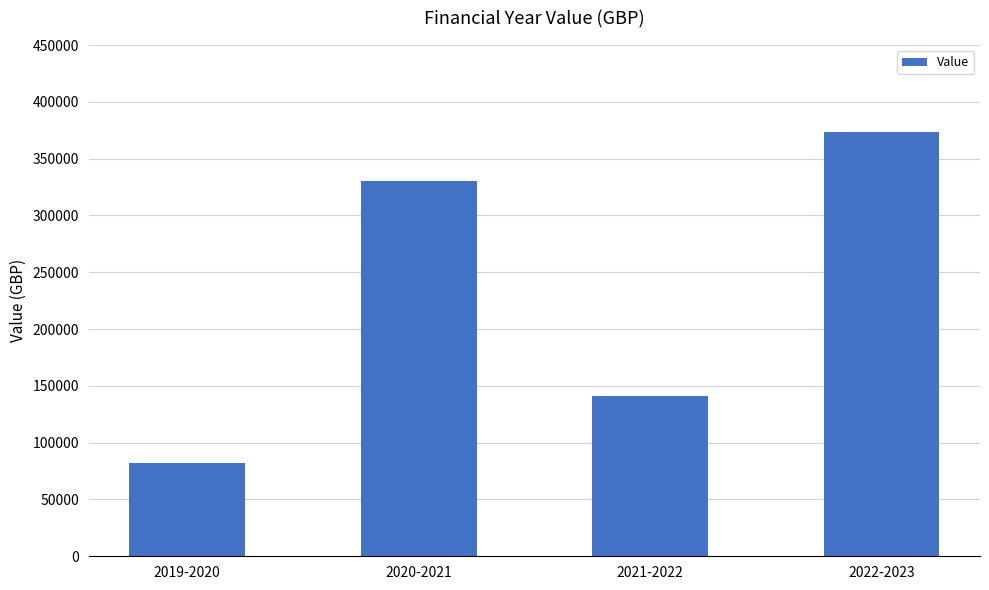

List the labels in order of value, largest first.

2022-2023, 2020-2021, 2021-2022, 2019-2020